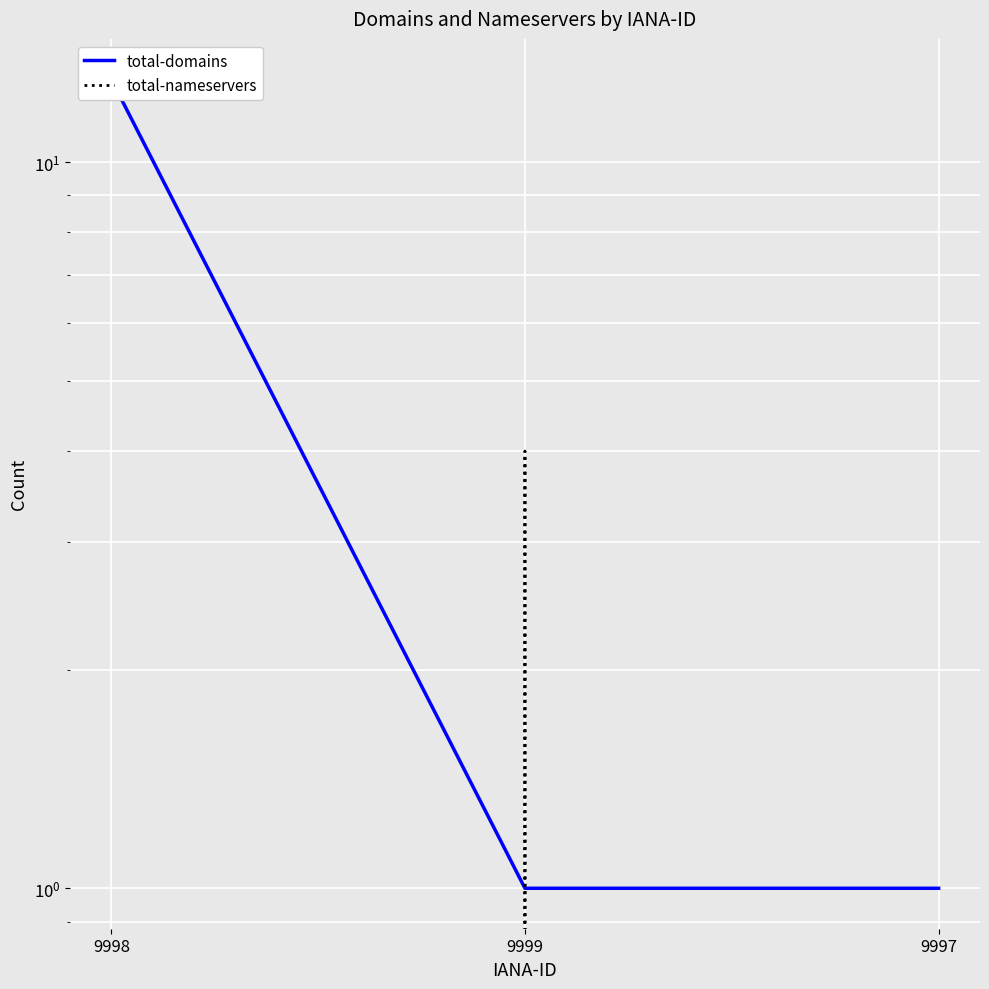

Reading left to right, transcribe all the data shown in this chart.

total-domains: 13	1	1
total-nameservers: 0	4	0